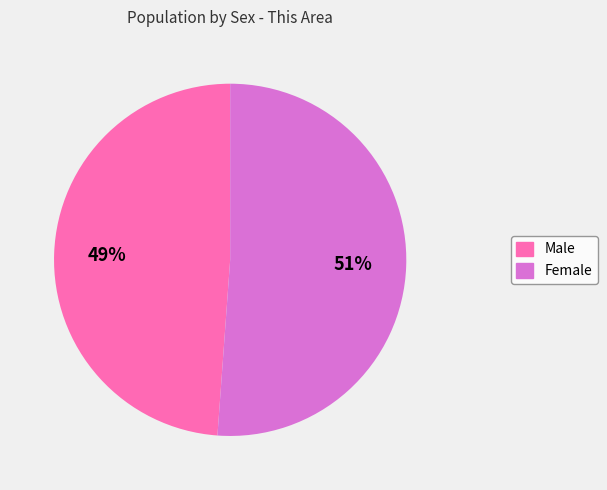

Which category accounts for the majority?

Female